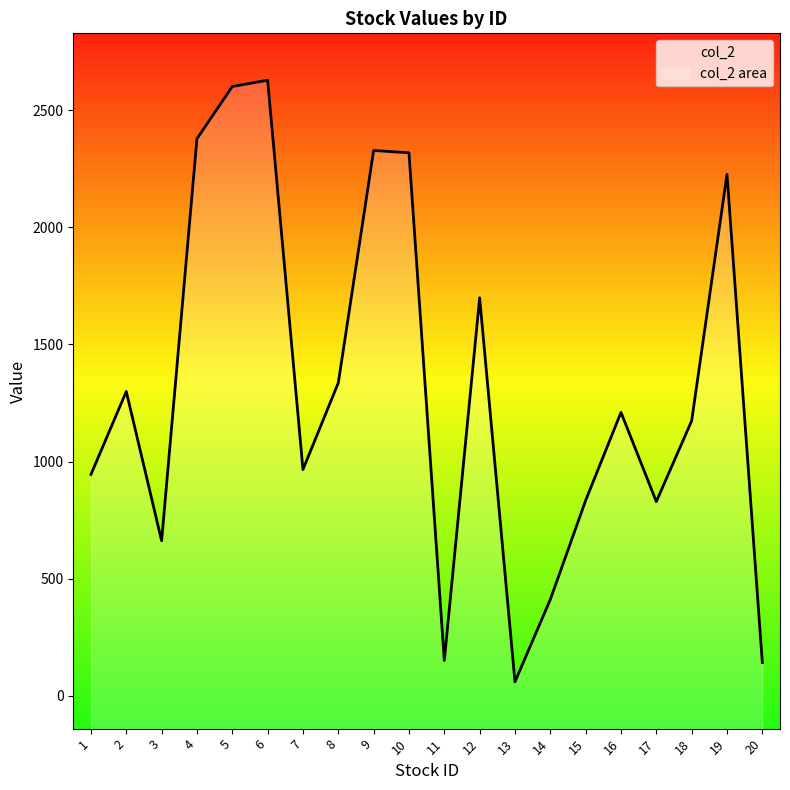

Reading left to right, list all the values displayed in this chart.

1=945	2=1299	3=662	4=2378	5=2601	6=2628	7=966	8=1336	9=2328	10=2318	11=151	12=1699	13=60	14=411	15=834	16=1210	17=829	18=1174	19=2226	20=142